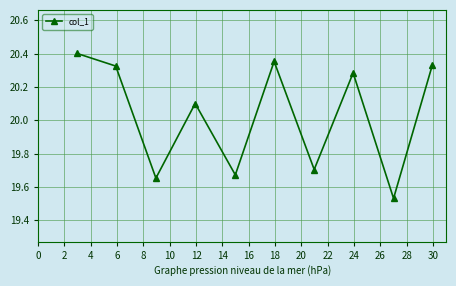

What is the sum of all values?

200.4